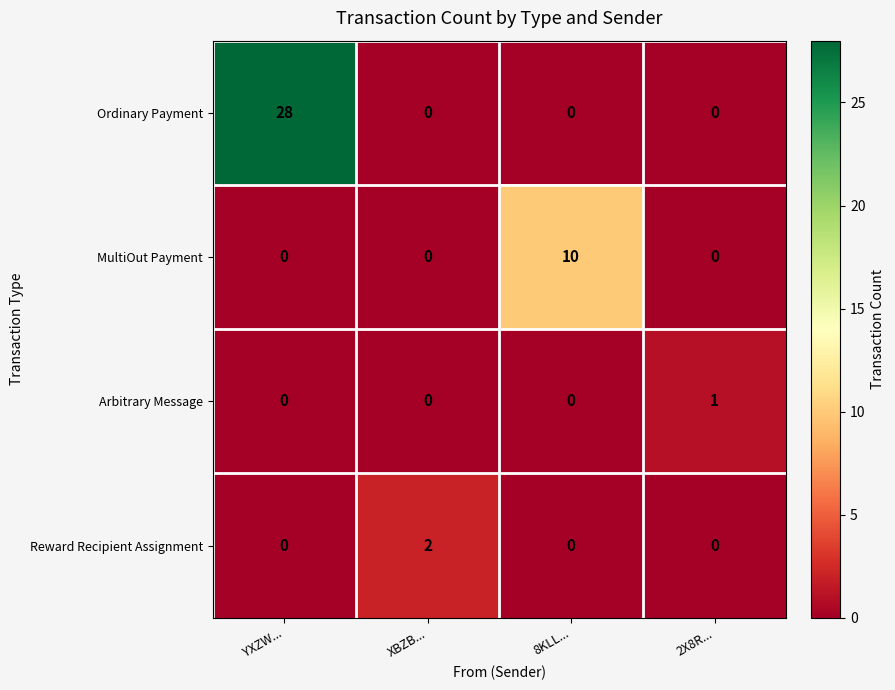

What is the sum of all MultiOut Payment values?

10